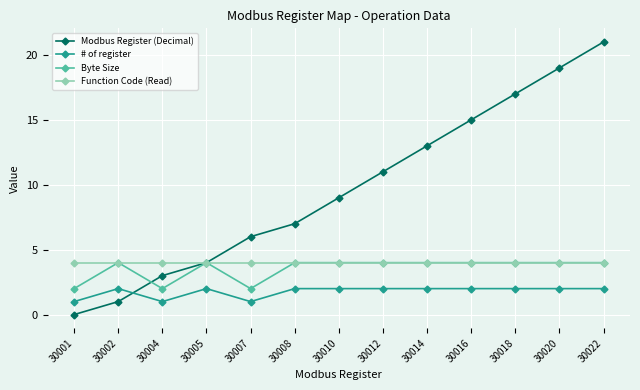

Does the chart display data point markers on the line(s)?

Yes